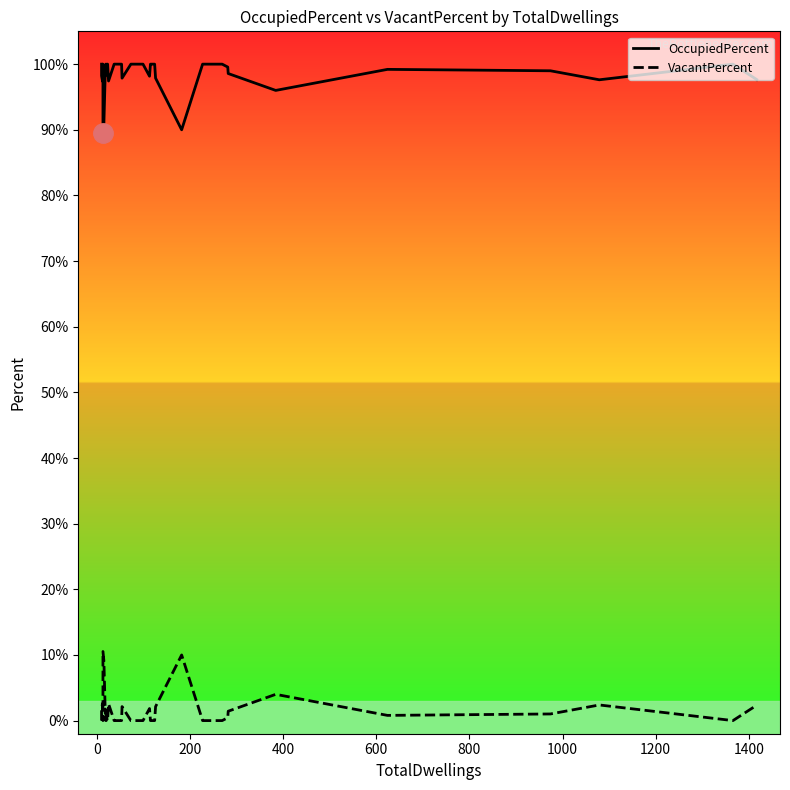

How many lines are shown in the chart?

2